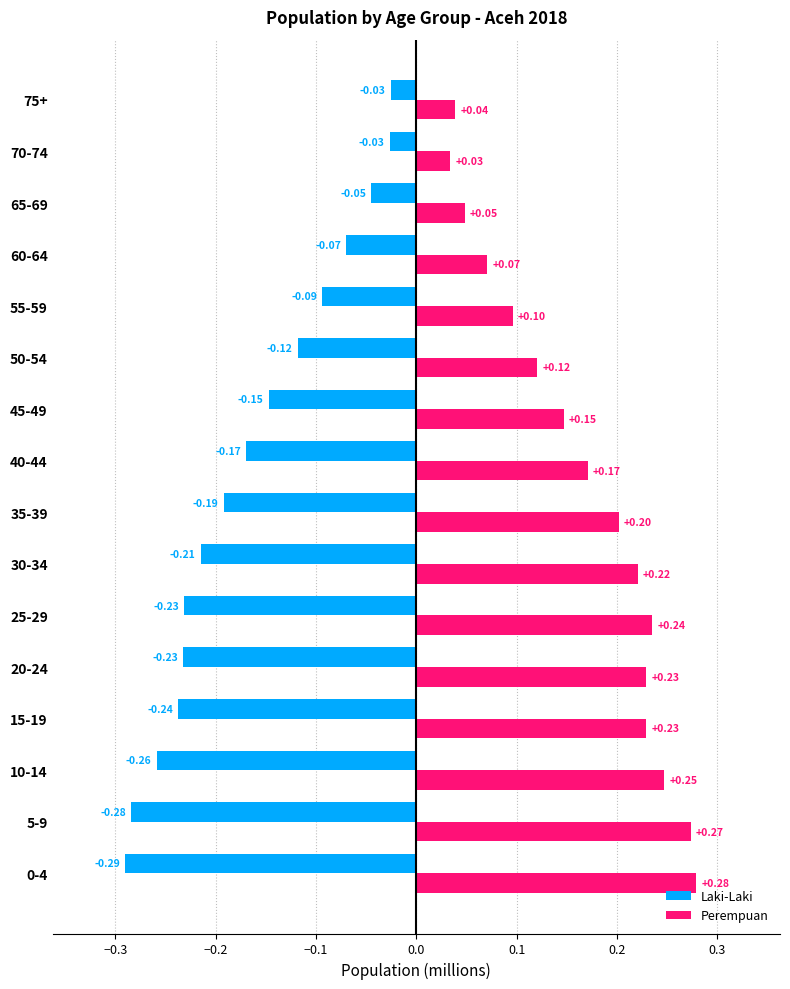

What is the difference between the highest and lowest values at 25-29?

0.5